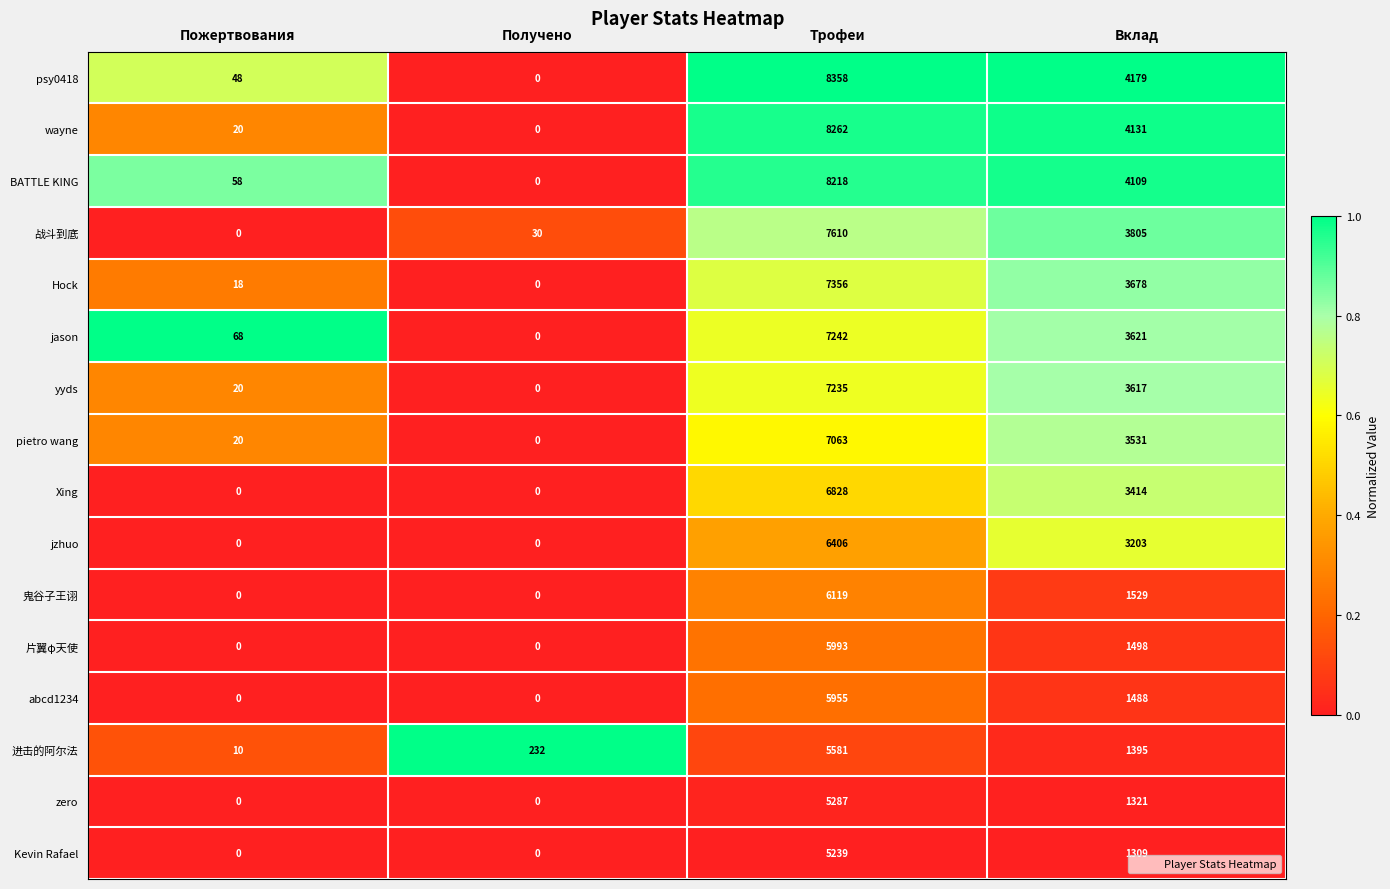

What is the lowest value of the 进击的阿尔法 series?

10